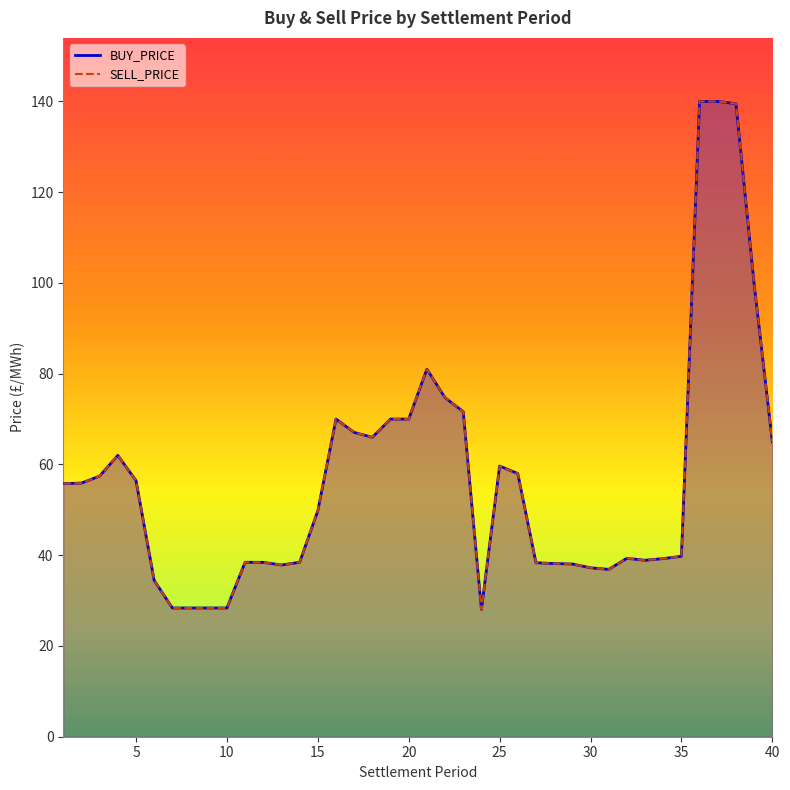

At which category does the chart reach its minimum across all series?

24